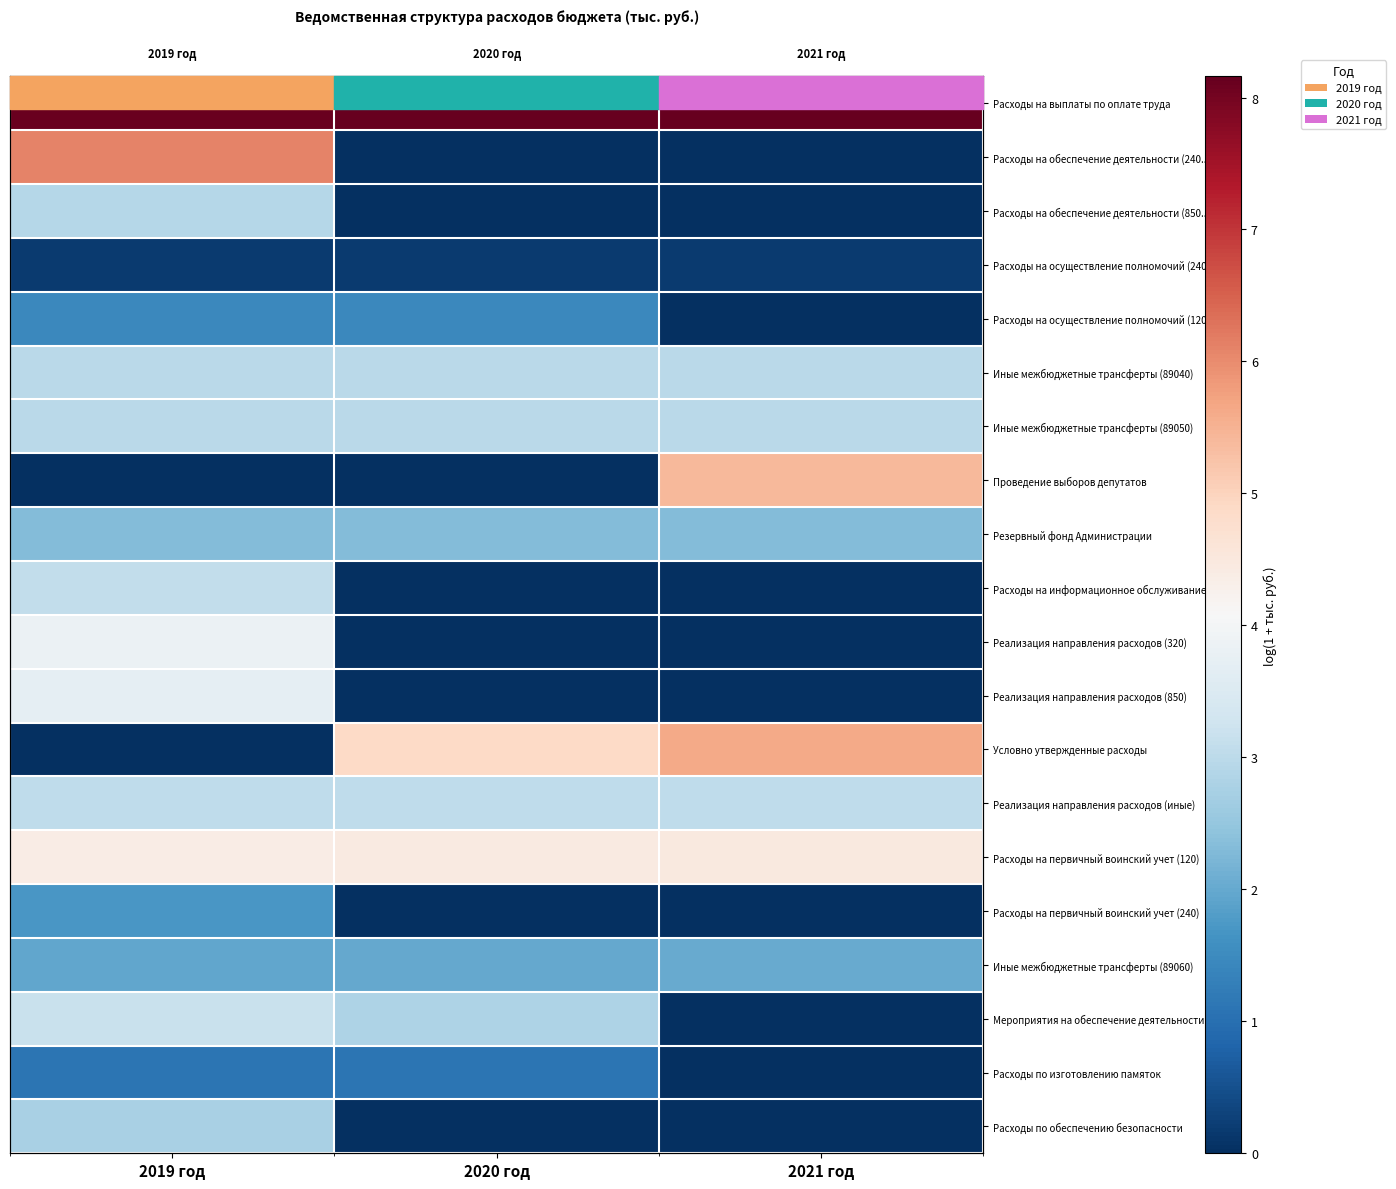

What is the difference between the maximum and minimum values in the Расходы на первичный воинский учет (240) series?

1.7